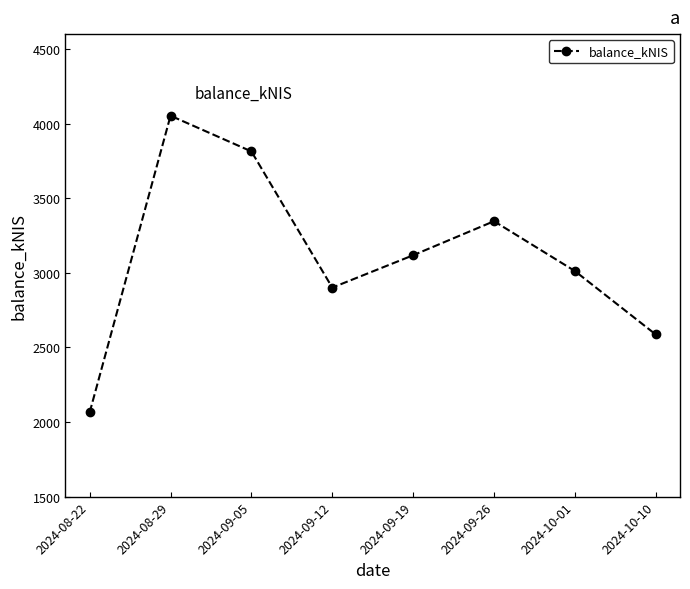

Where does the data first go above 3117?

2024-08-29